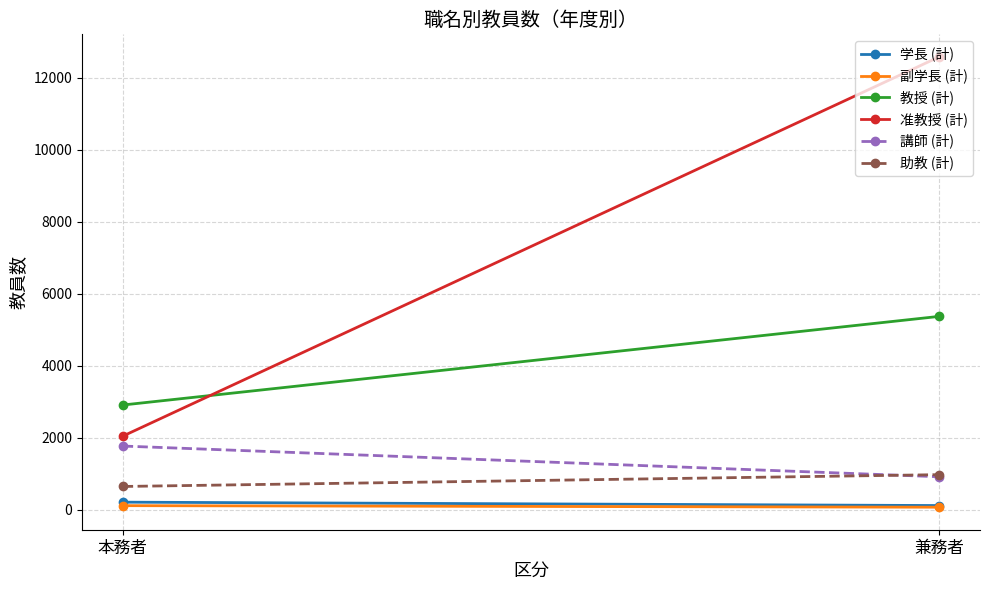

At 本務者, list the series in order from largest to smallest.

教授 (計), 准教授 (計), 講師 (計), 助教 (計), 学長 (計), 副学長 (計)